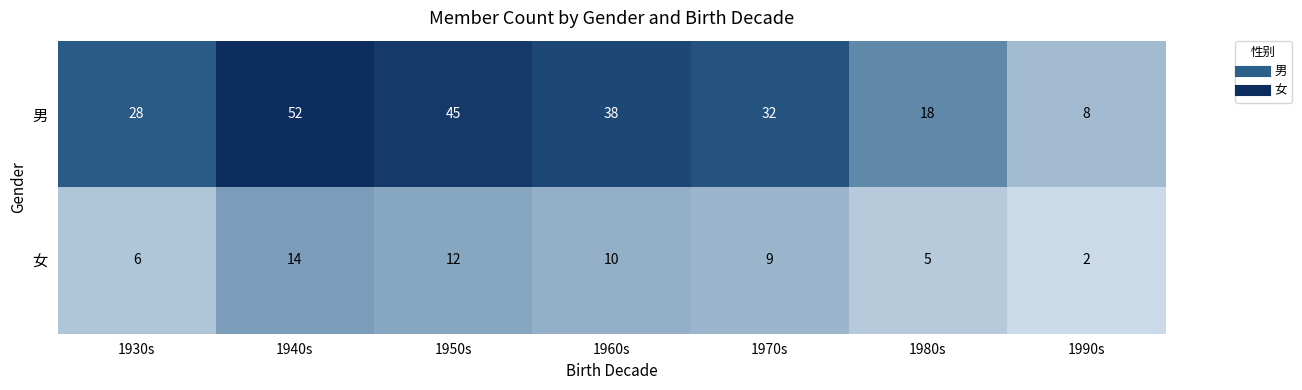

What value does the 男 series have at 1980s?

18